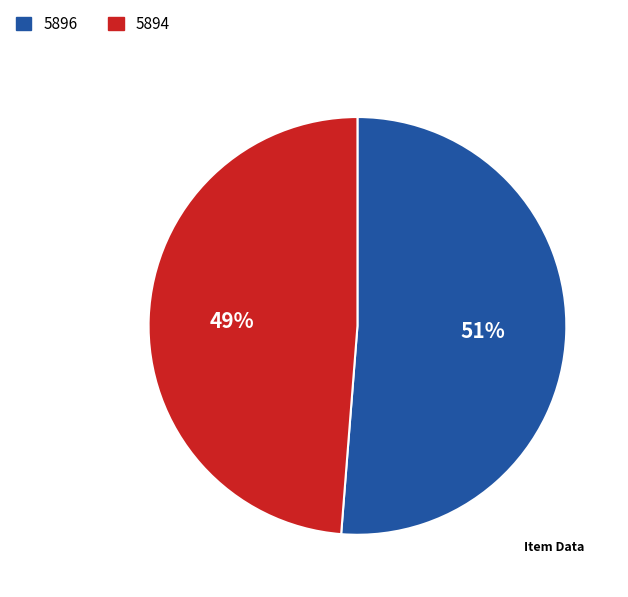

What is the largest slice in the pie chart?

5896